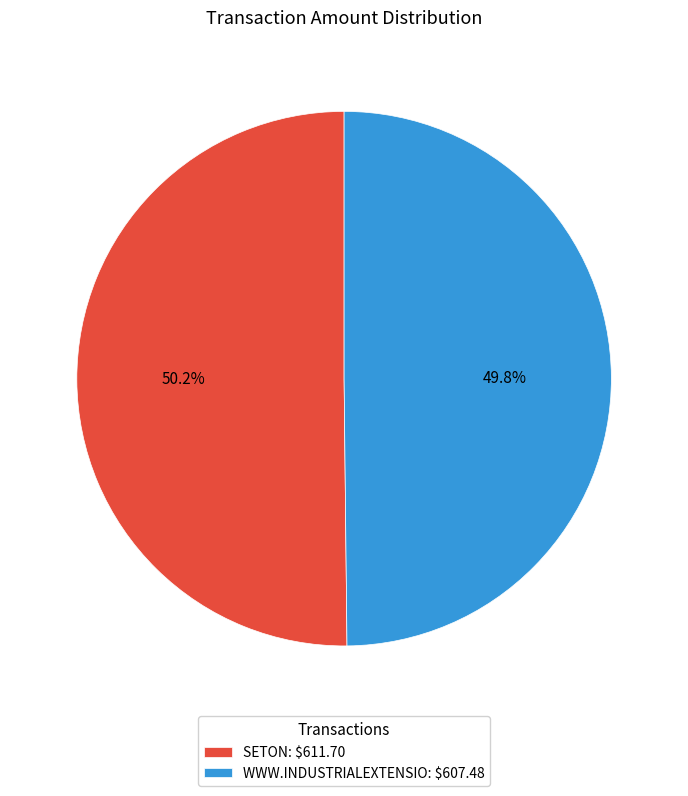

What is the ratio of the value at WWW.INDUSTRIALEXTENSIO to the value at SETON?

1.0